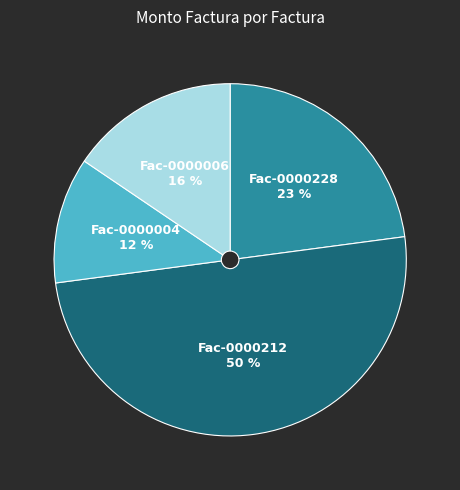

To the nearest percent, what is the difference between the largest and smallest slice percentages?

38%